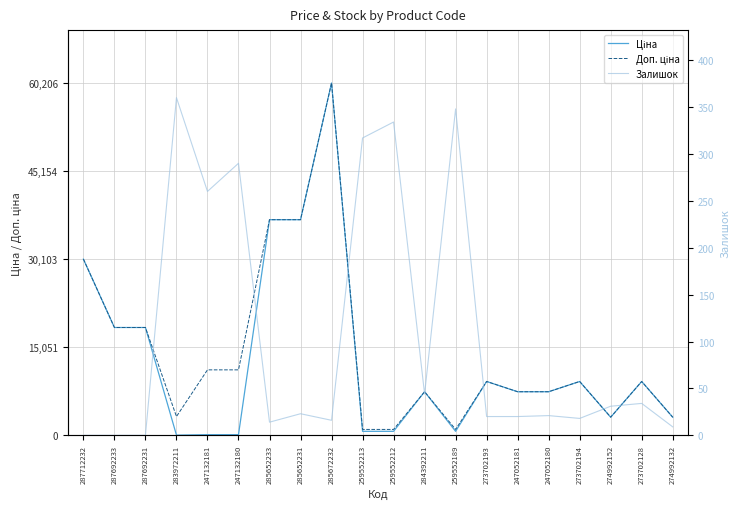

Which series has the widest spread of values?

Ціна